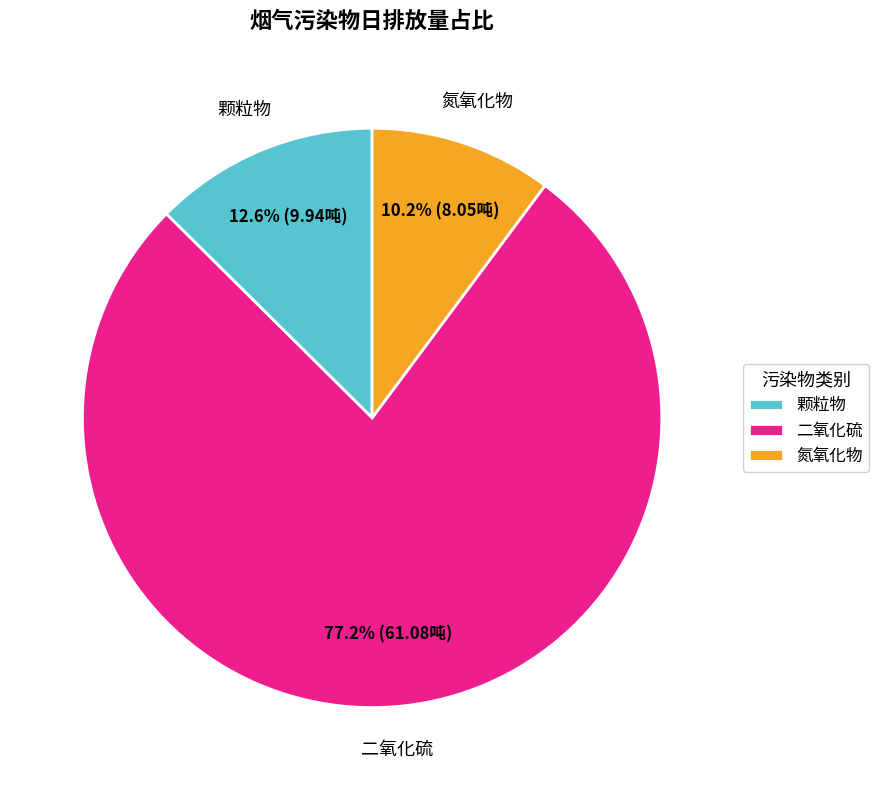

Between 二氧化硫 and 氮氧化物, which is larger?

二氧化硫